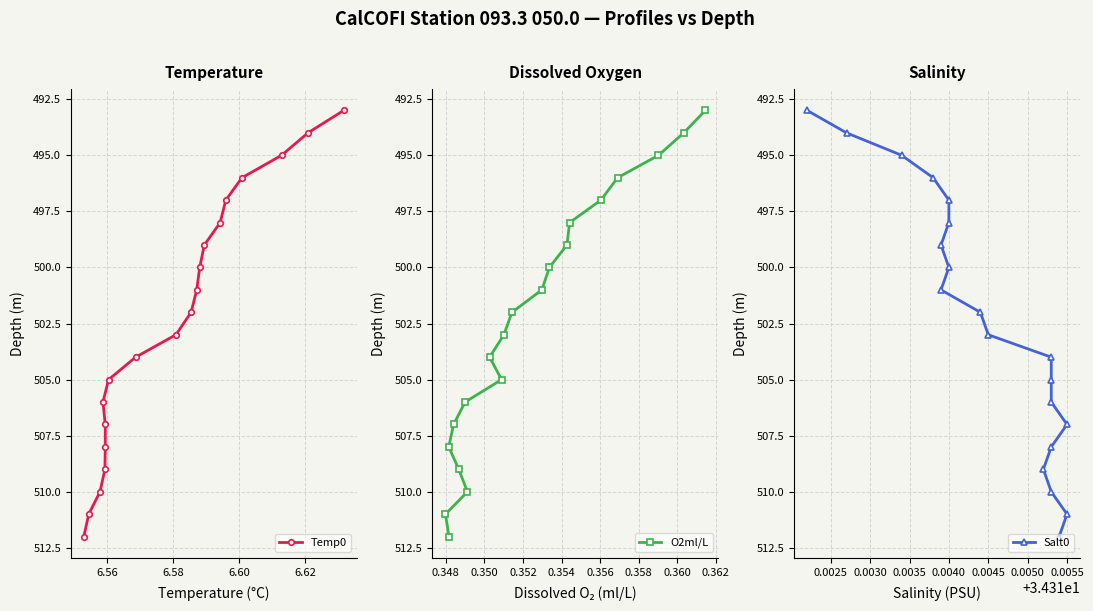

What is the value of the O2ml/L point at the 10th from the left?

503